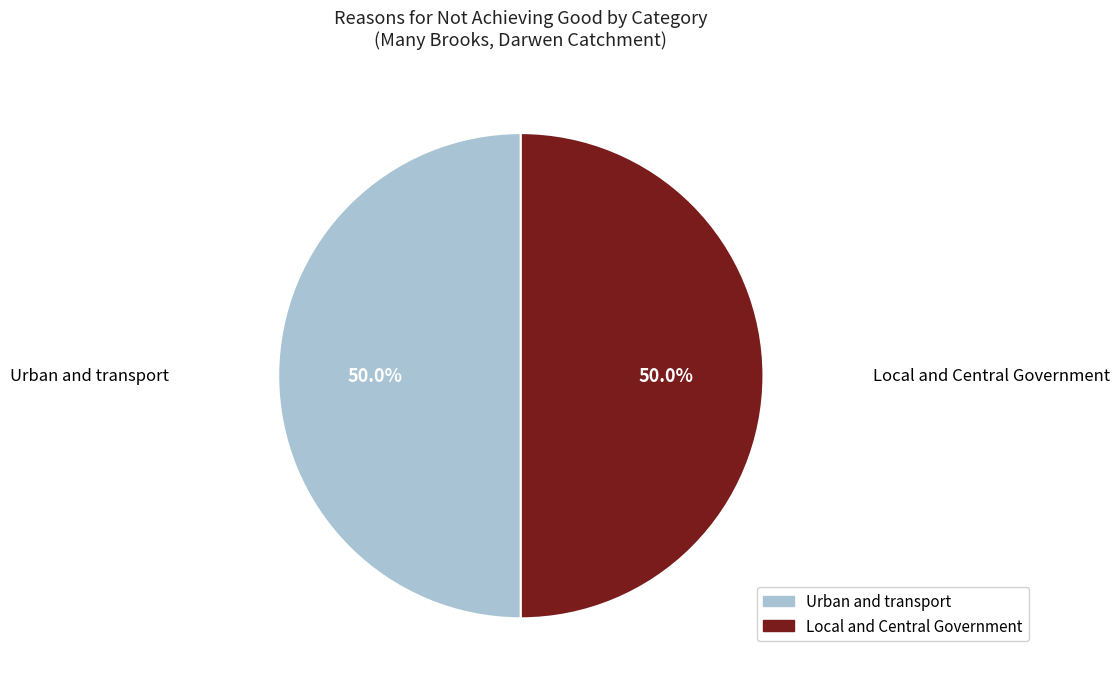

What is the ratio of the value at Local and Central Government to the value at Urban and transport?

1.0